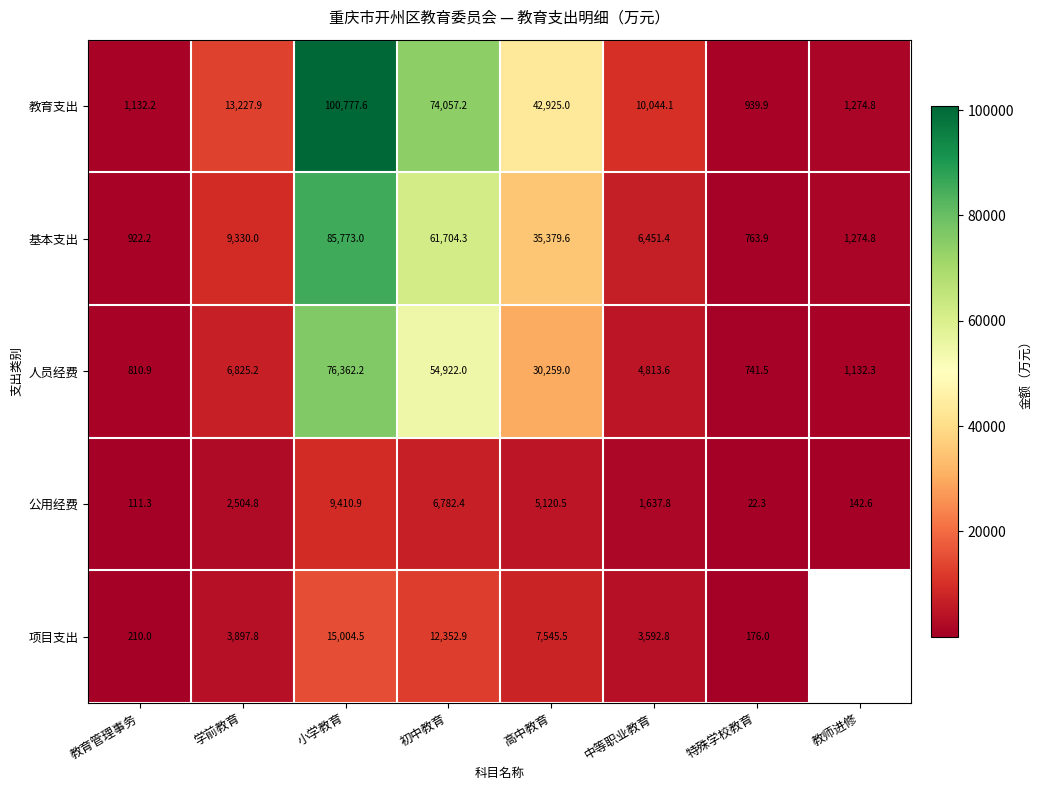

The 项目支出 series shows 7545.5 at 高中教育. True or false?

True